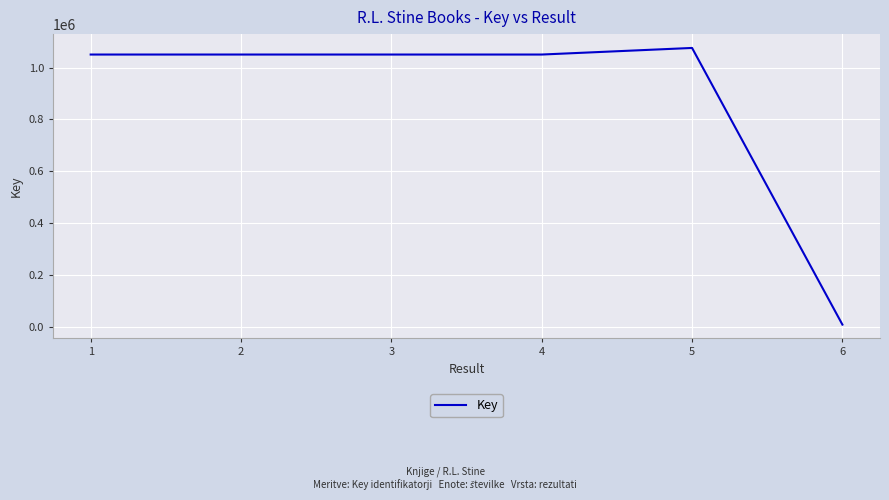

True or false: there are more than 2 points higher than both neighbors.

False